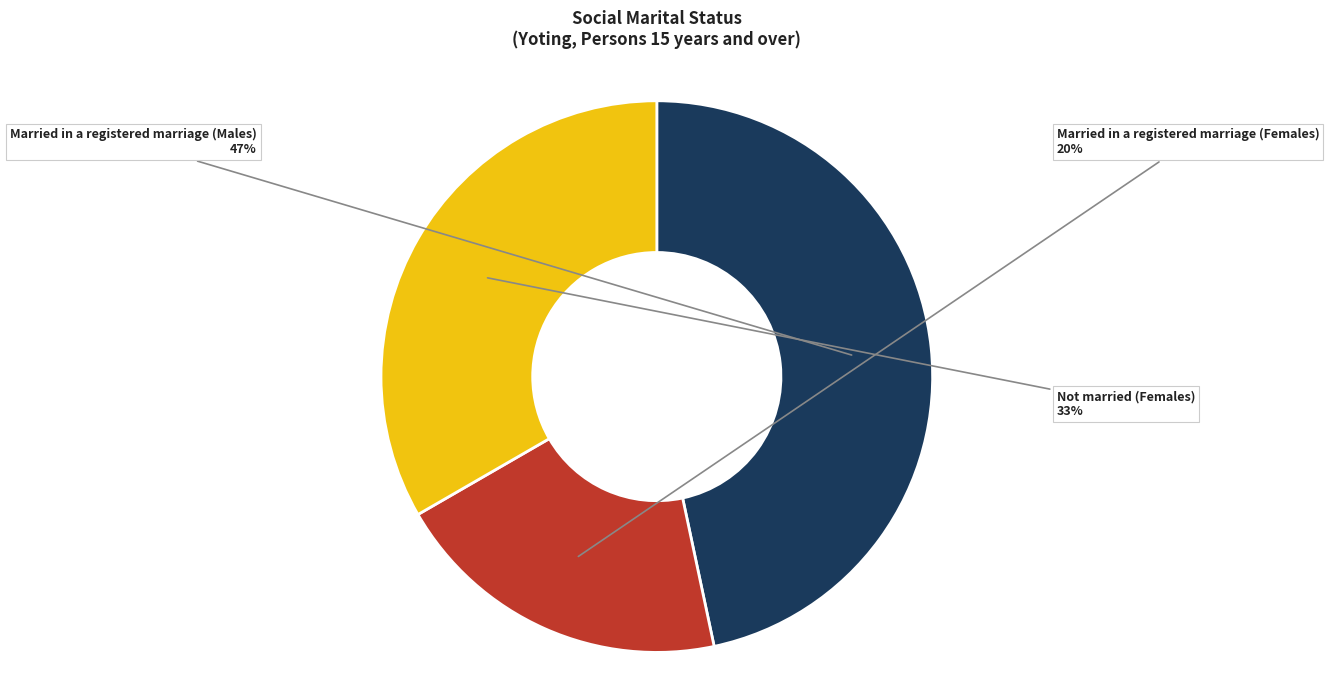

To the nearest percent, what is the difference between the largest and smallest slice percentages?

27%